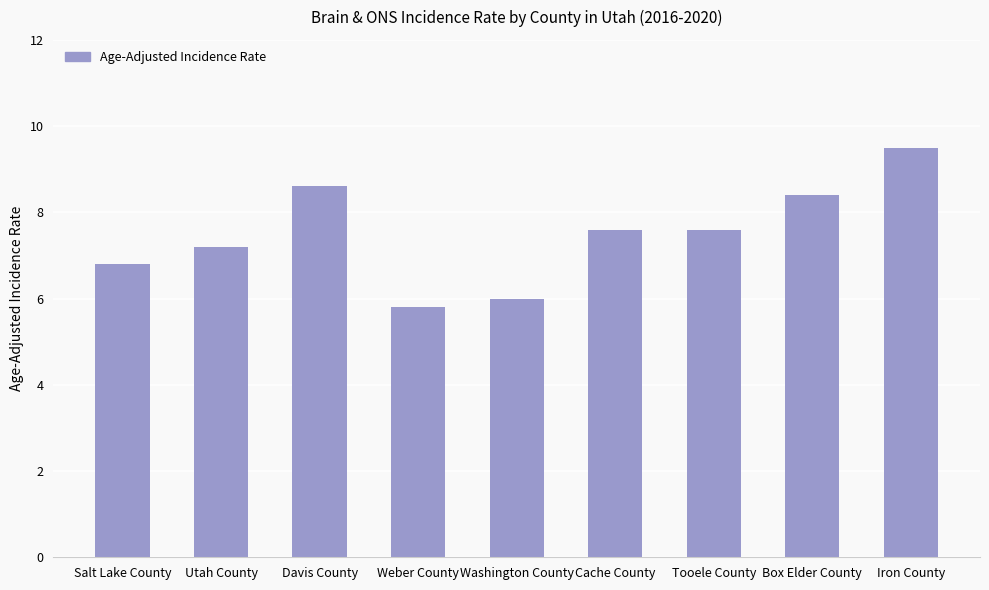

Between Box Elder County and Cache County, which is larger?

Box Elder County